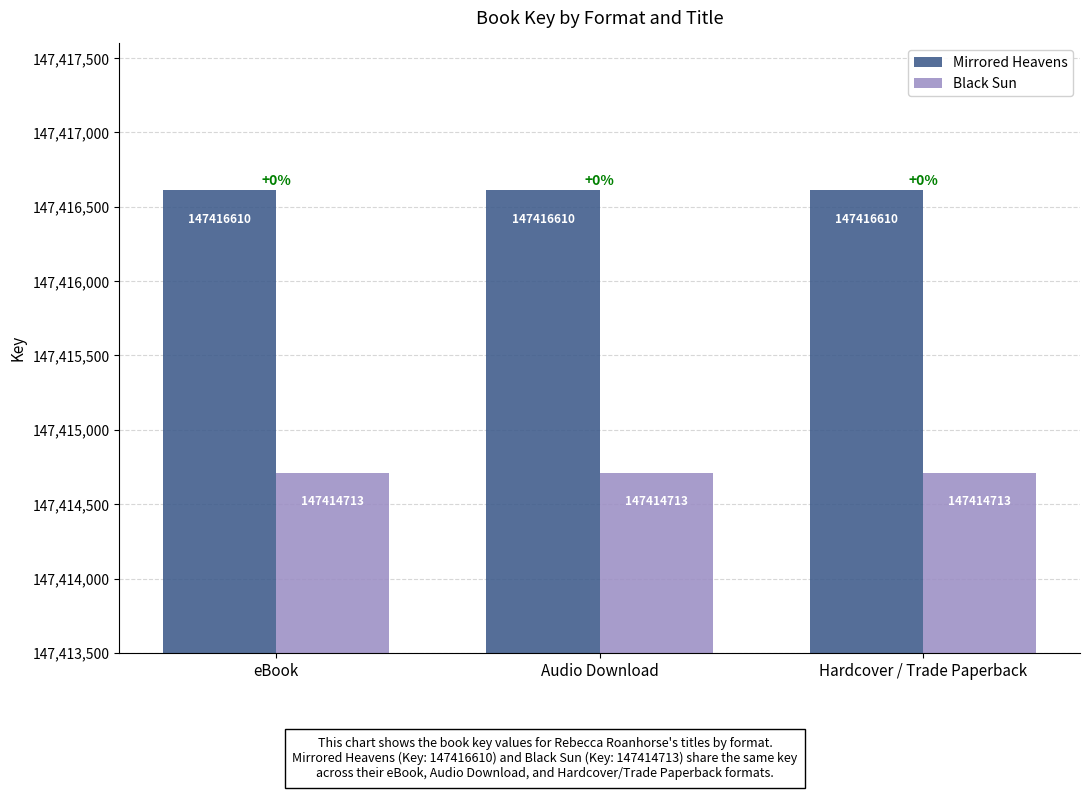

What is the value of the Black Sun bar at the 1st from the left?

147414713